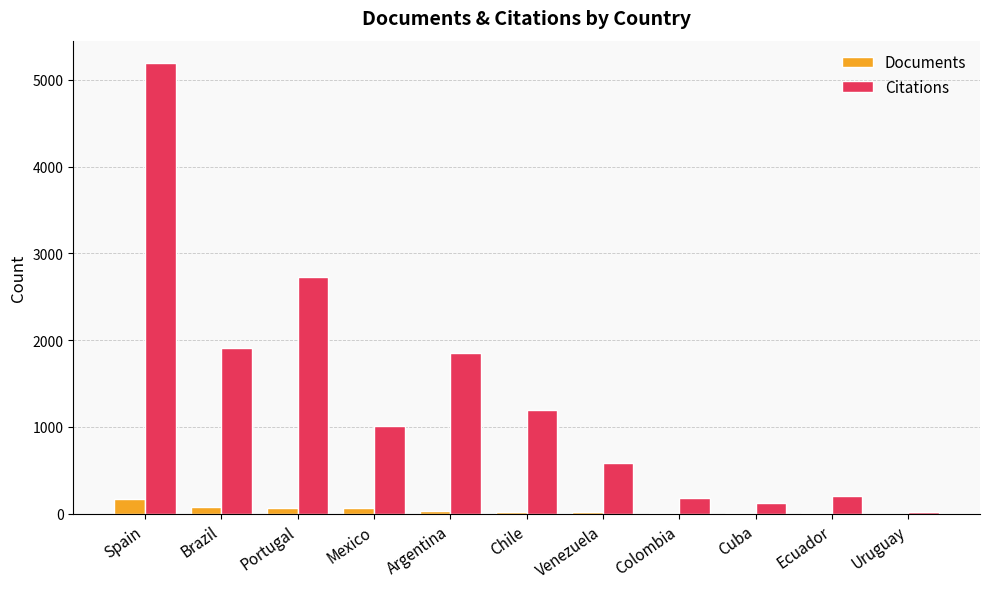

What is the difference between the Citations values at Colombia and Portugal?

2539